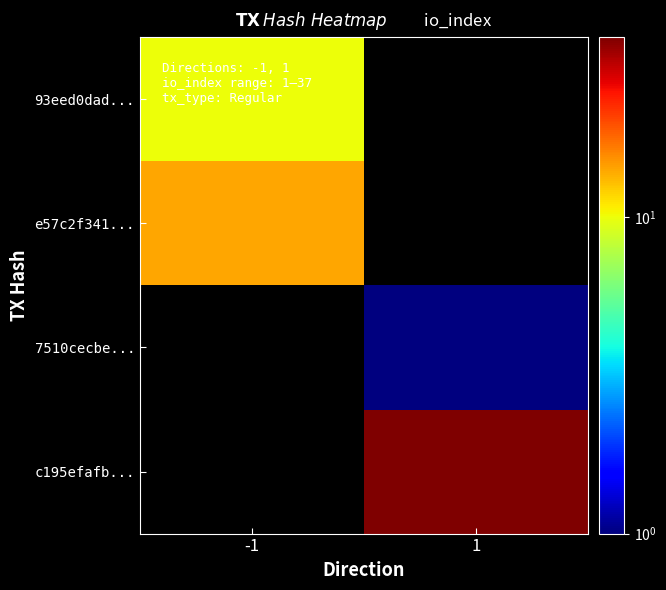

The 7510cecbe... series shows 0.4 at 1. True or false?

False